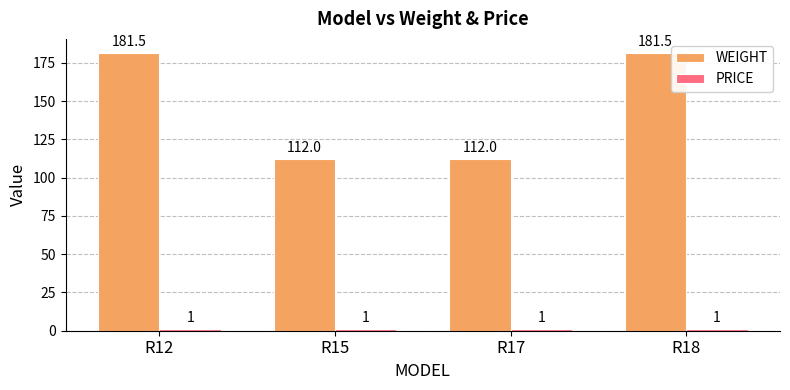

Between R12 and R17, which series saw the biggest shift?

WEIGHT